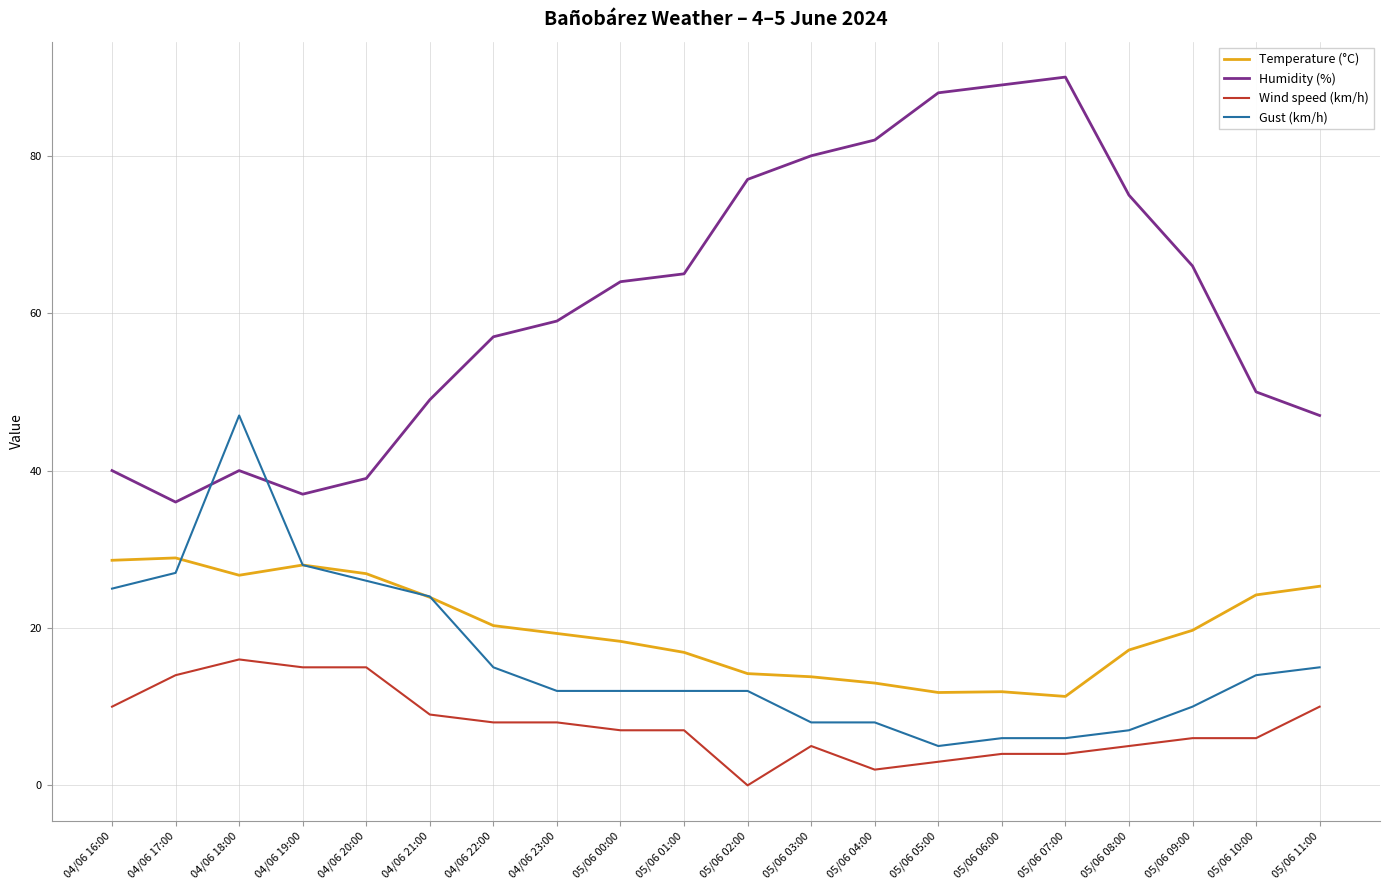

True or false: Wind speed (km/h) and Temperature (°C) intersect in this chart.

False